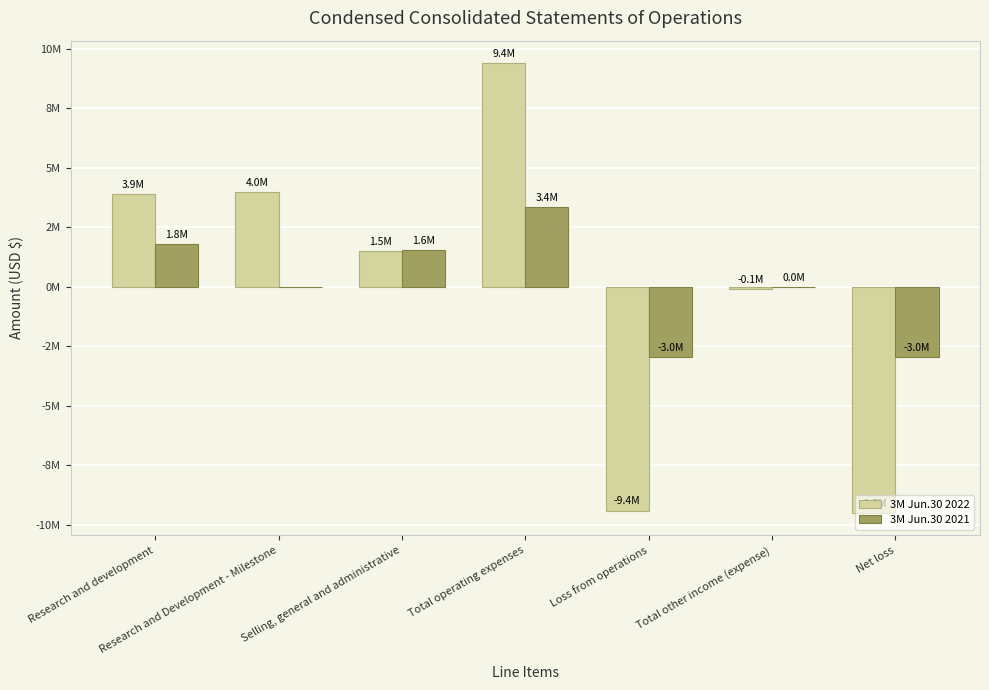

Where is 3M Jun.30 2022 nearest to the value -46076?

Total other income (expense)